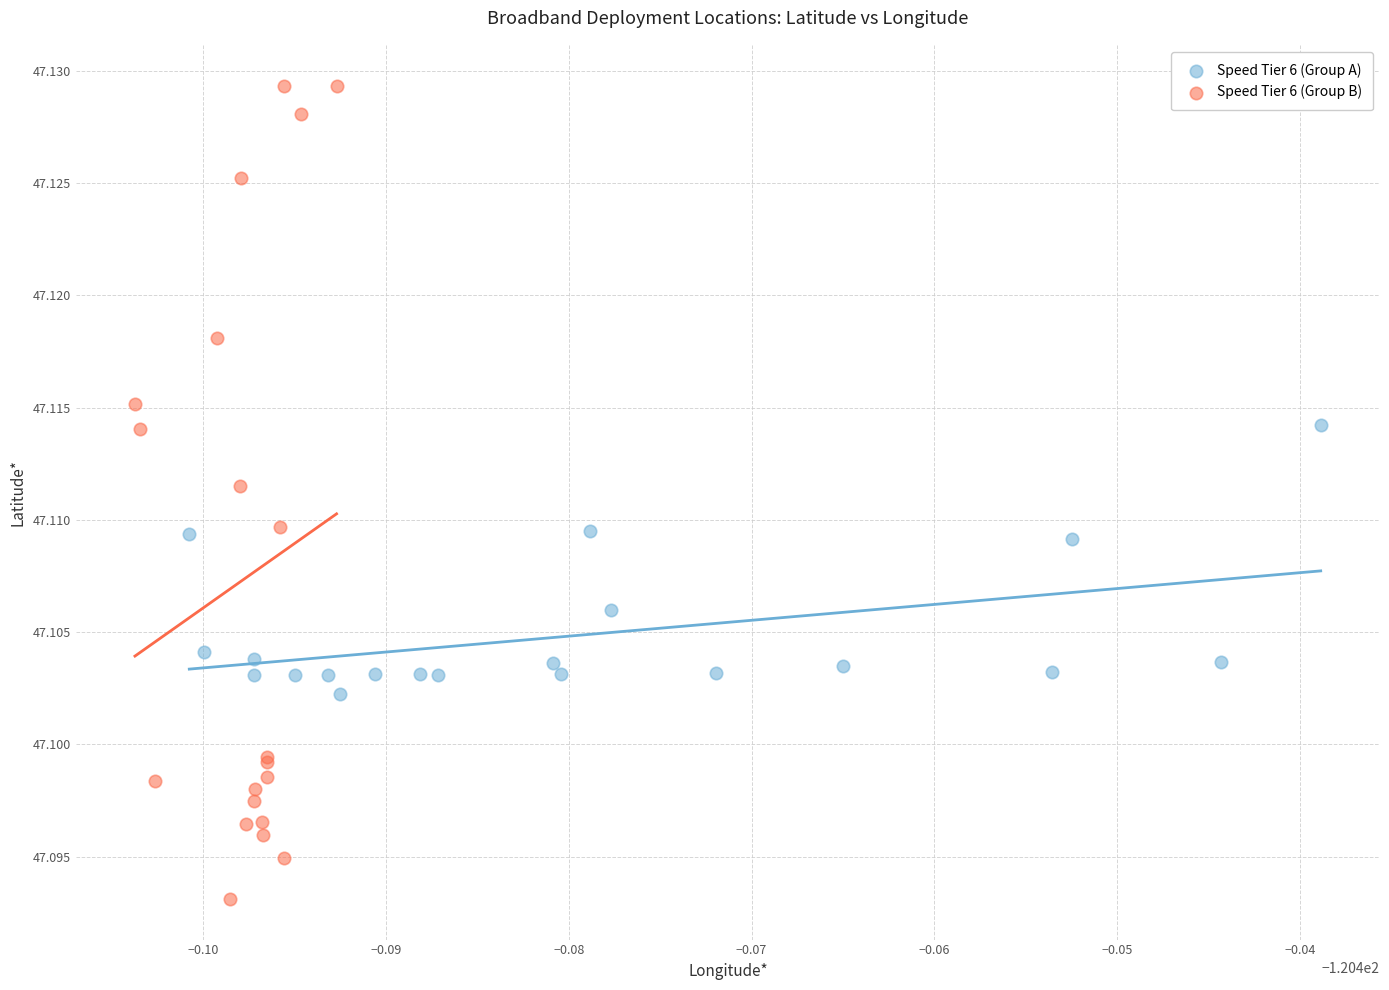

Which series has the widest spread of Y values?

Speed Tier 6 (Group B)